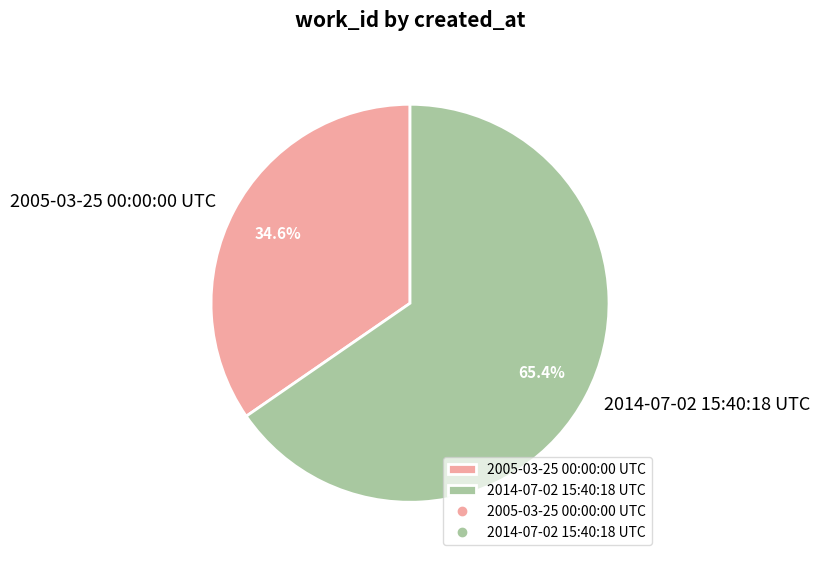

Is there a majority slice in this chart?

Yes